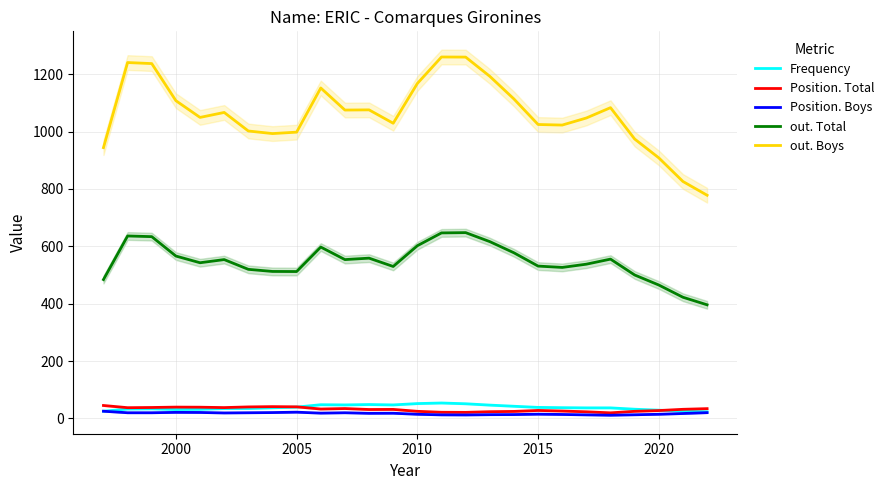

Is this an area chart (filled region under the line)?

No